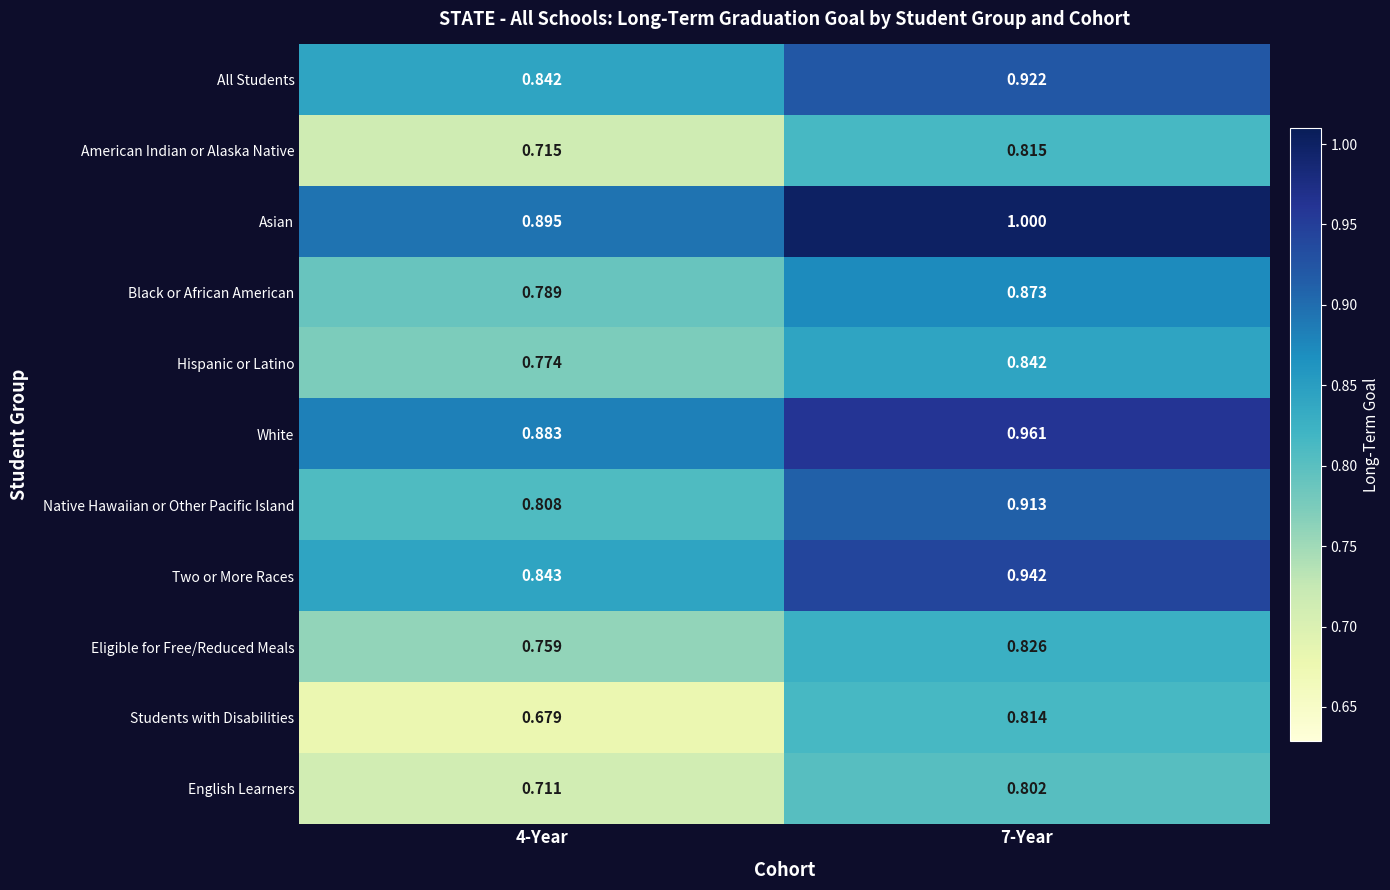

Which series changed the most between 4-Year and 7-Year?

Students with Disabilities